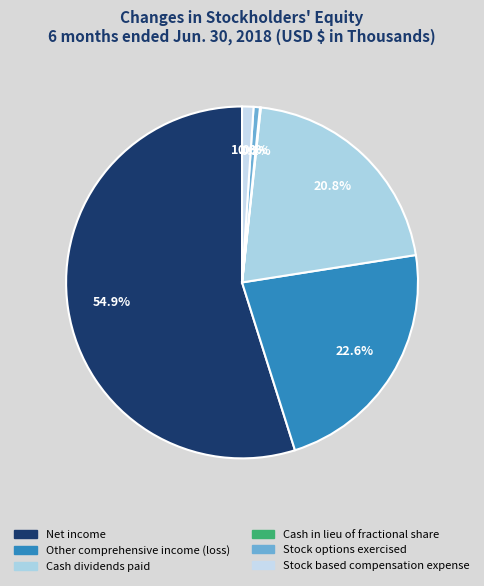

To the nearest percent, what is the average slice percentage?

17%